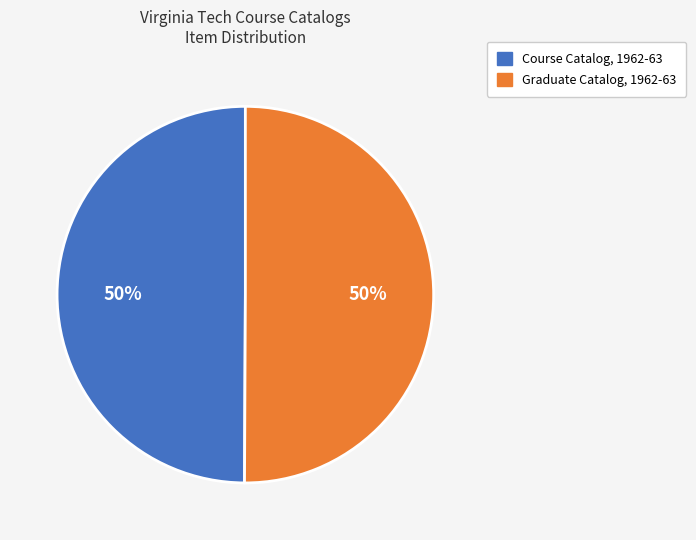

Is it true that Graduate Catalog, 1962-63 is 35% of the pie?

False